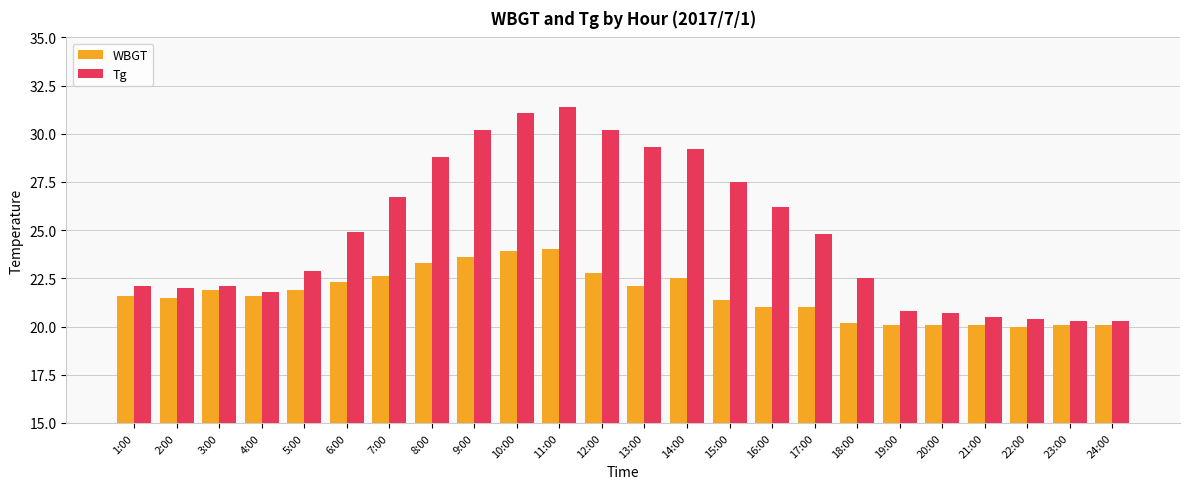

At 19:00, list the series in order from largest to smallest.

Tg, WBGT